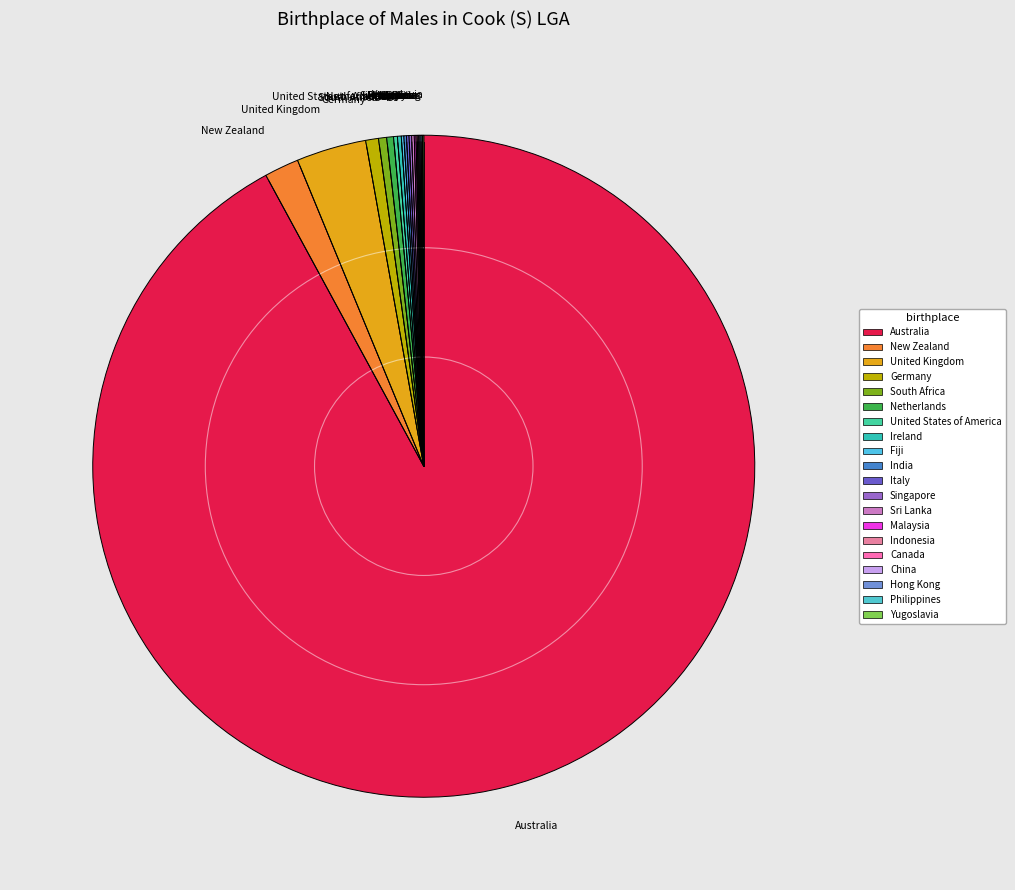

Which slice represents more than half of the pie?

Australia